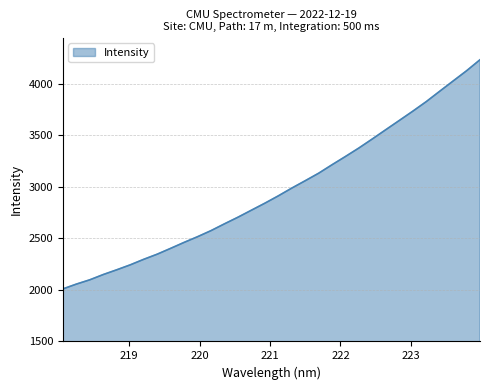

What is the difference between the maximum and minimum values?

2225.1